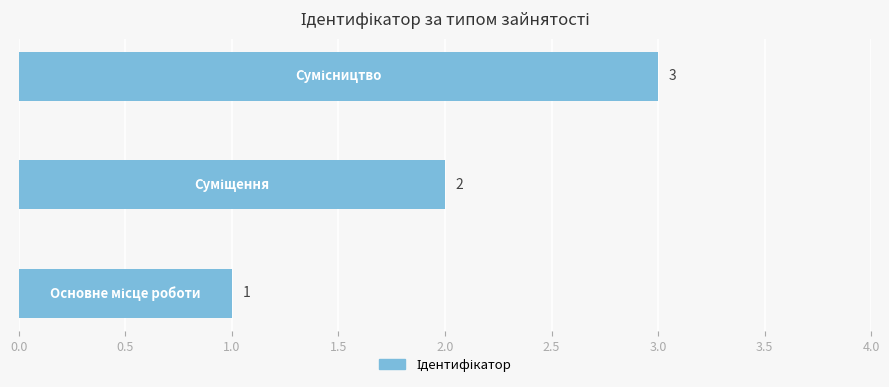

What is the sum of all values?

6